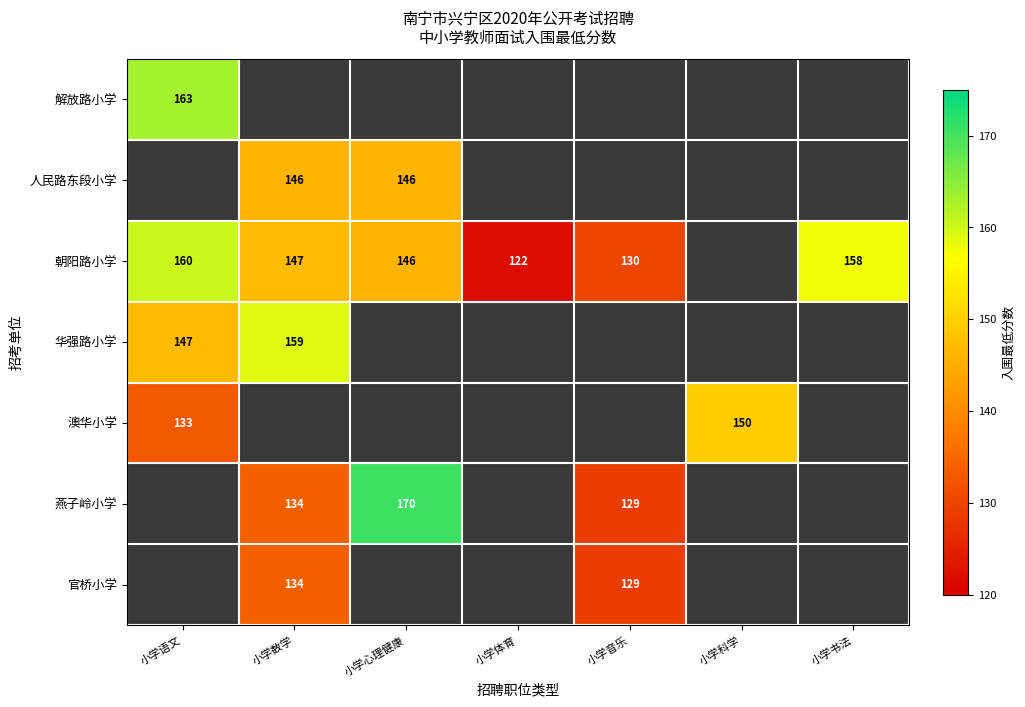

Is it true that 人民路东段小学 equals 214.2 at 小学数学?

False